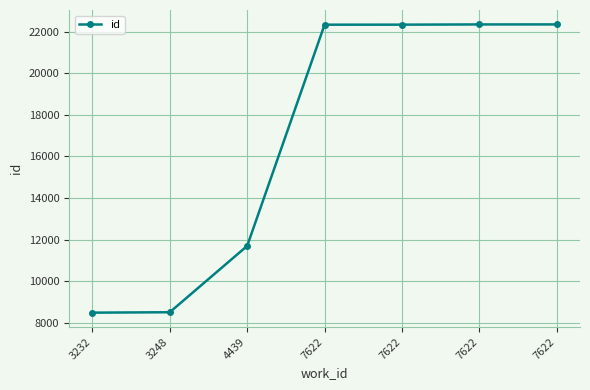

Count the number of categories in the chart.

7